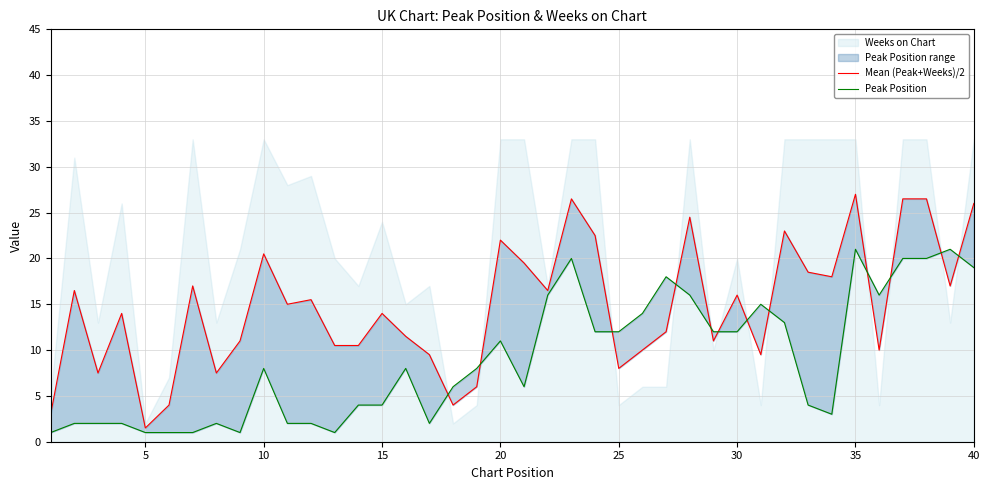

What is the lowest value of the Peak Position series?

1.0